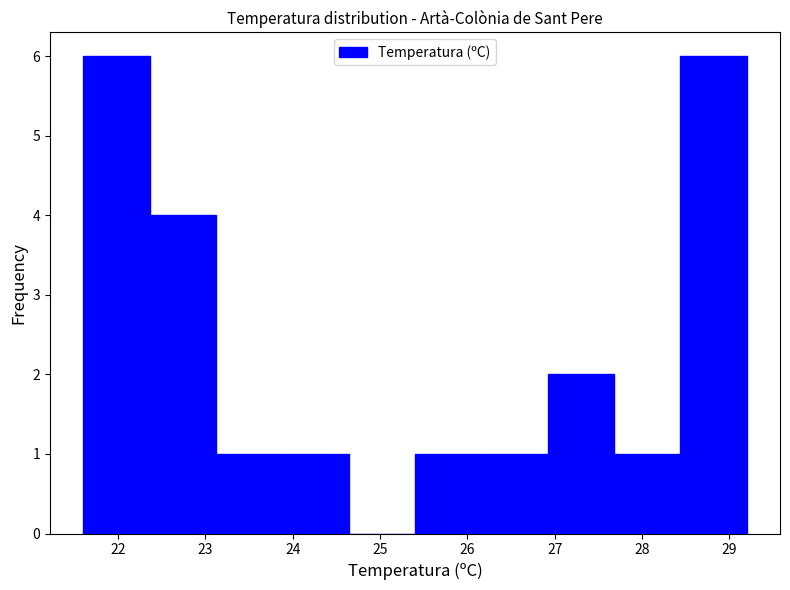

Reading left to right, list every bar in this chart as the range it spans on the x-axis followed by its height. Neither the bar edges nor the heights are printed on the chart, so give them approximately, as read against the axes.

21.60 to 22.36: 6
22.36 to 23.12: 4
23.12 to 23.88: 1
23.88 to 24.64: 1
24.64 to 25.40: 0
25.40 to 26.16: 1
26.16 to 26.92: 1
26.92 to 27.68: 2
27.68 to 28.44: 1
28.44 to 29.20: 6